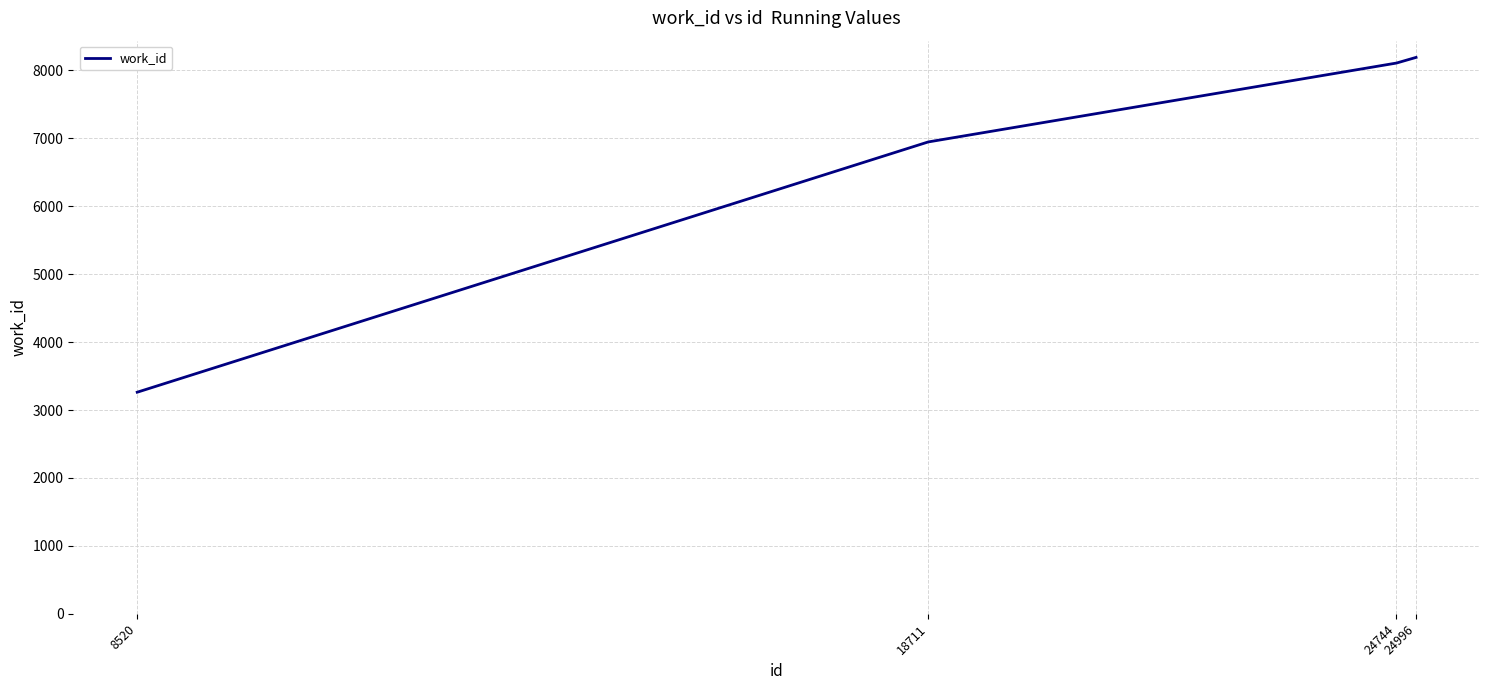

The chart shows a value of 8106 at 24744. True or false?

True